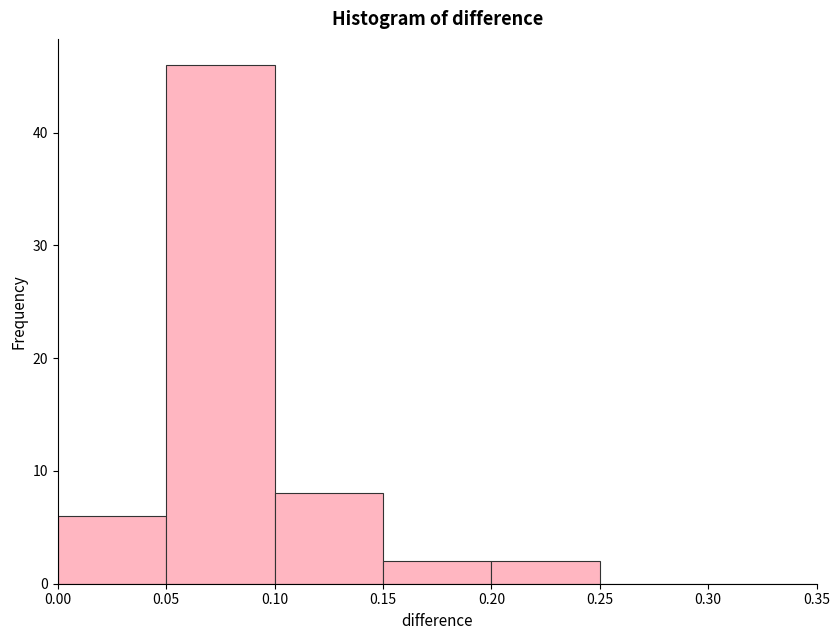

How tall is the bar that spans 0.05 to 0.10 on the x-axis? The values are not printed on the chart, so give them approximately, as read against the axis.

46